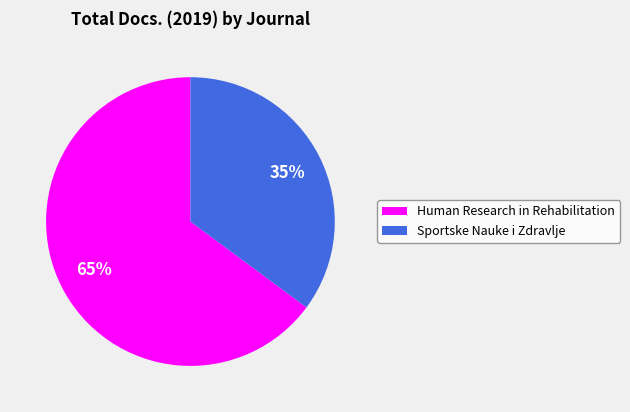

To the nearest percent, what is the combined percentage of Human Research in Rehabilitation and Sportske Nauke i Zdravlje?

100%